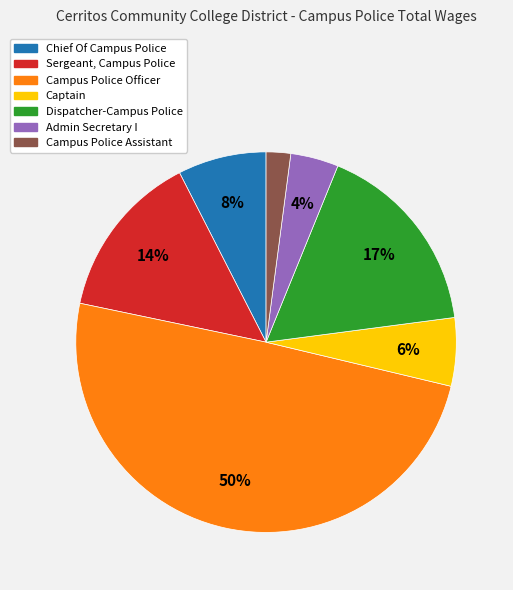

To the nearest percent, what is the combined percentage of Dispatcher-Campus Police and Admin Secretary I?

21%